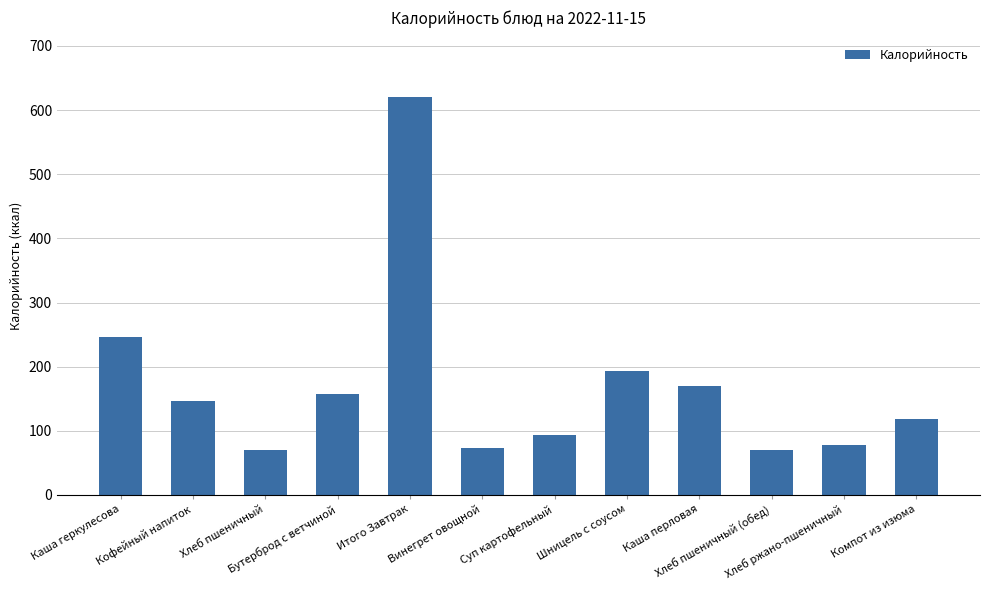

How many data points are less than 146?

6